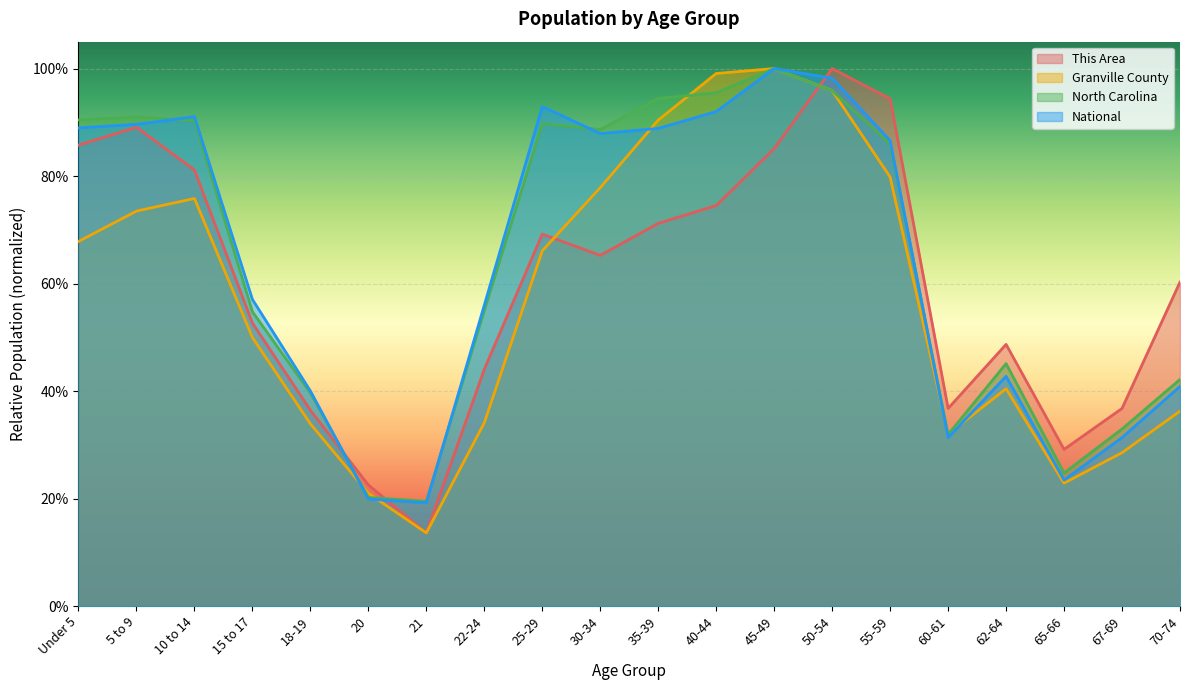

What is the difference between the maximum and minimum values in the National series?

0.8